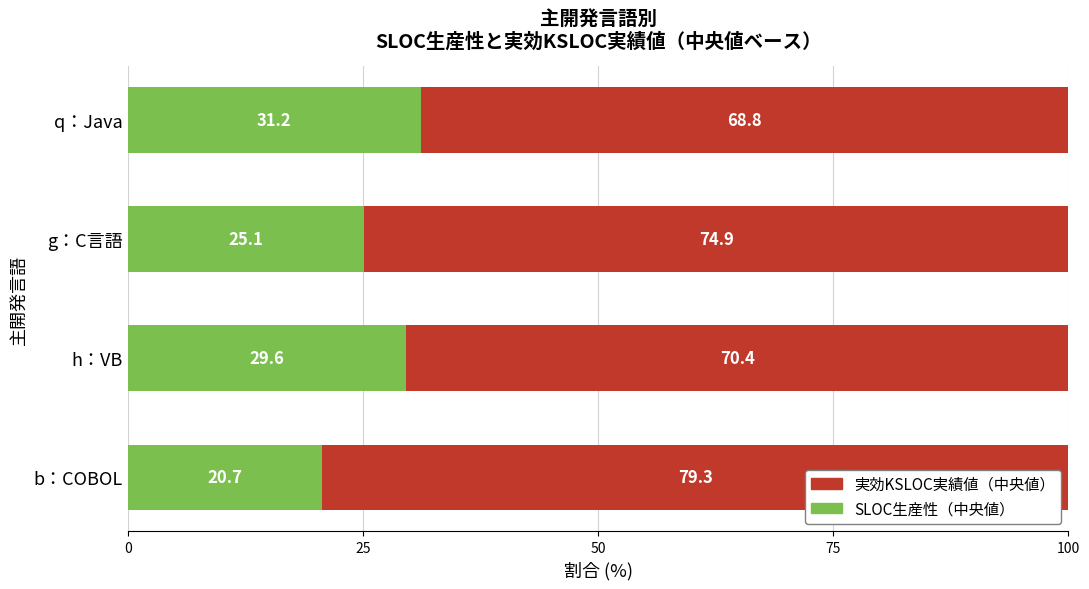

What is the average value of the SLOC生産性（中央値） series?

26.6